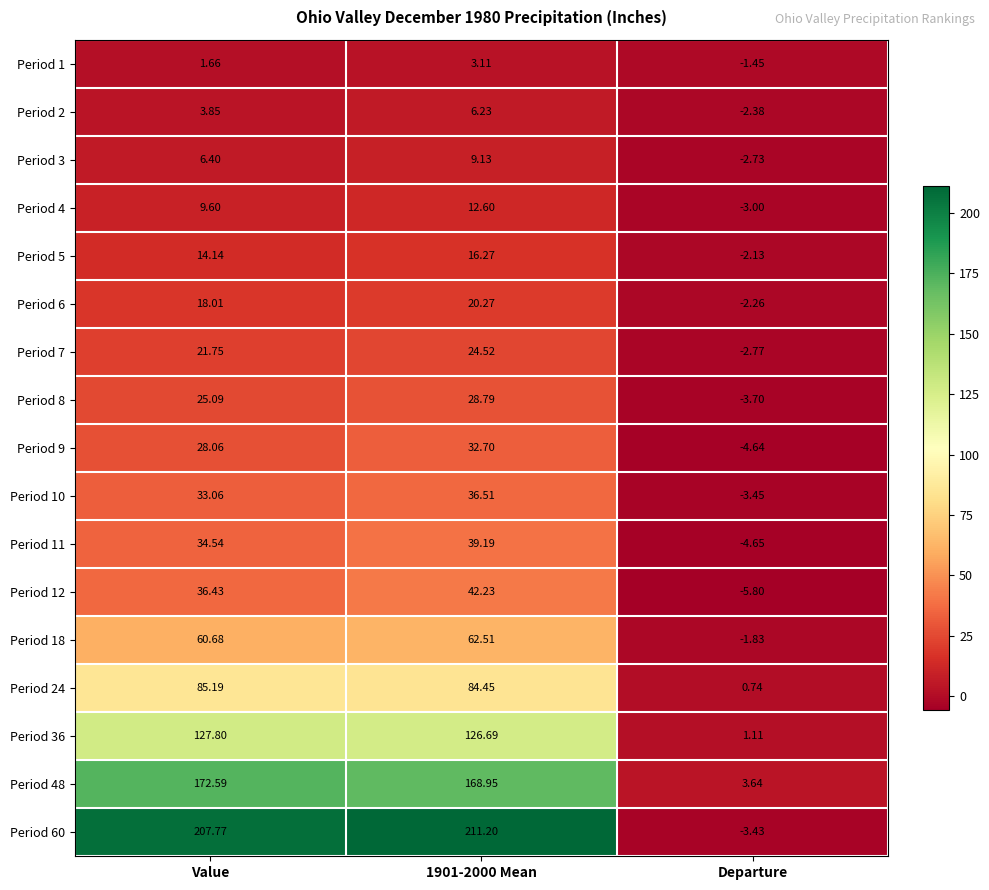

At which category does the chart reach its peak across all series?

1901-2000 Mean